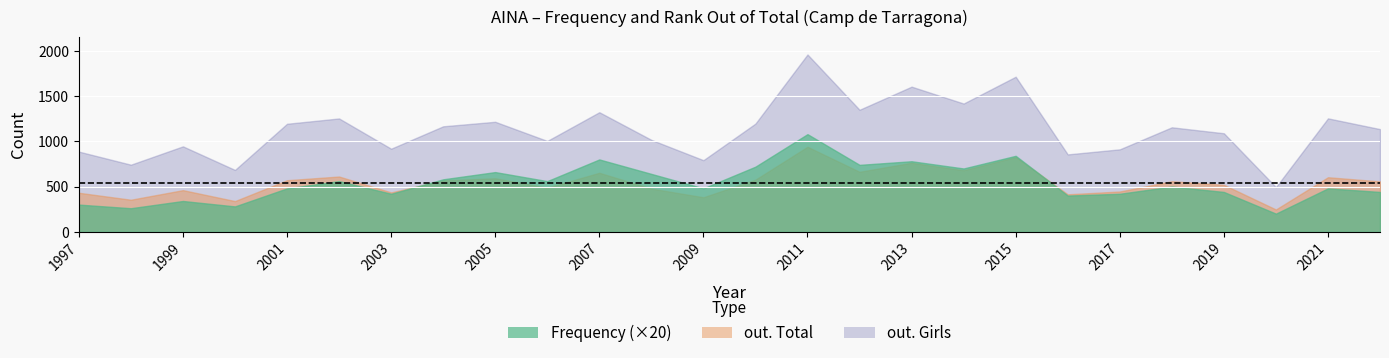

Which series has the widest spread of values?

out. Girls